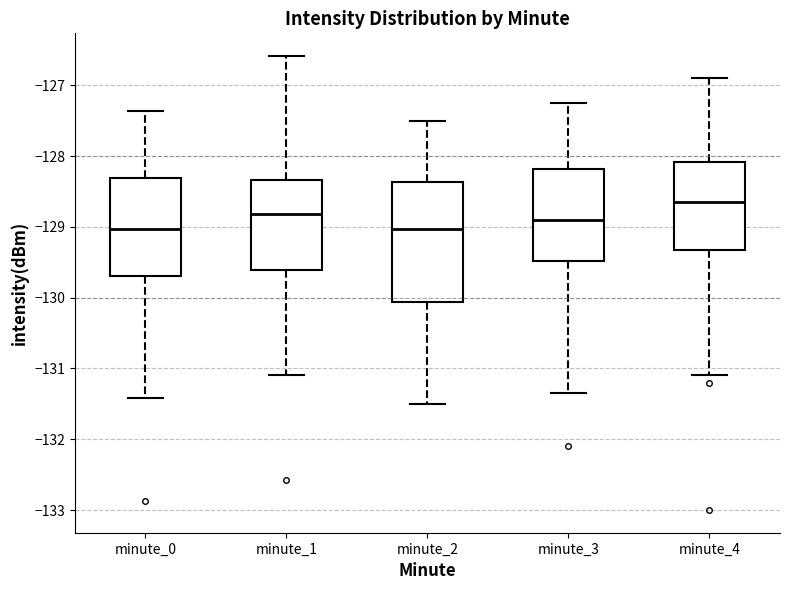

Where is the lower edge of the box for minute_3 on the y-axis? The values are not printed on the chart, so give them approximately, as read against the axis.

-129.5